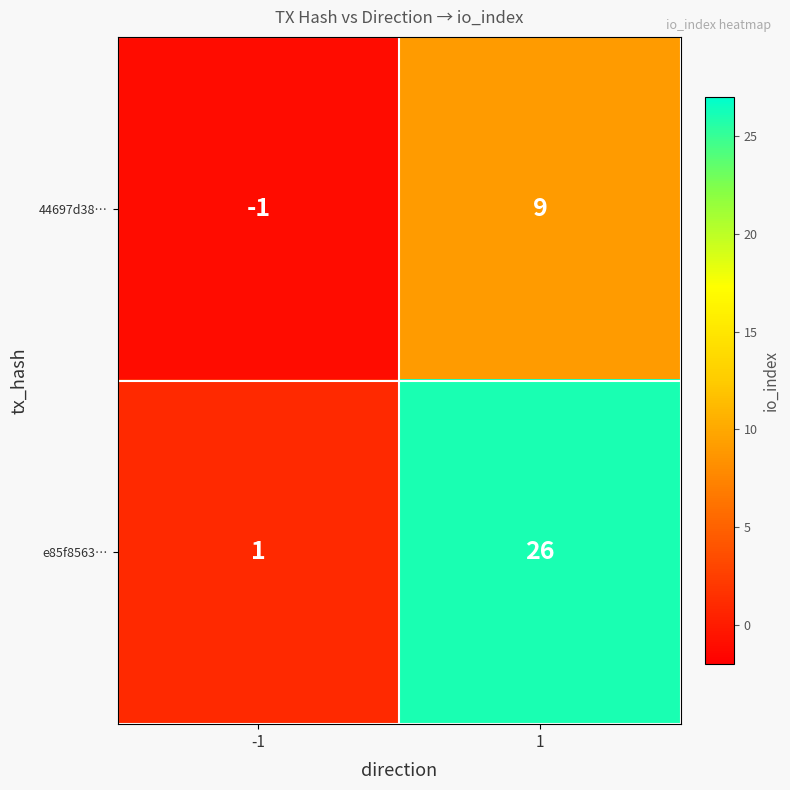

Reading left to right, list all the values displayed in this chart.

44697d38…: -1=-1	1=9
e85f8563…: -1=1	1=26